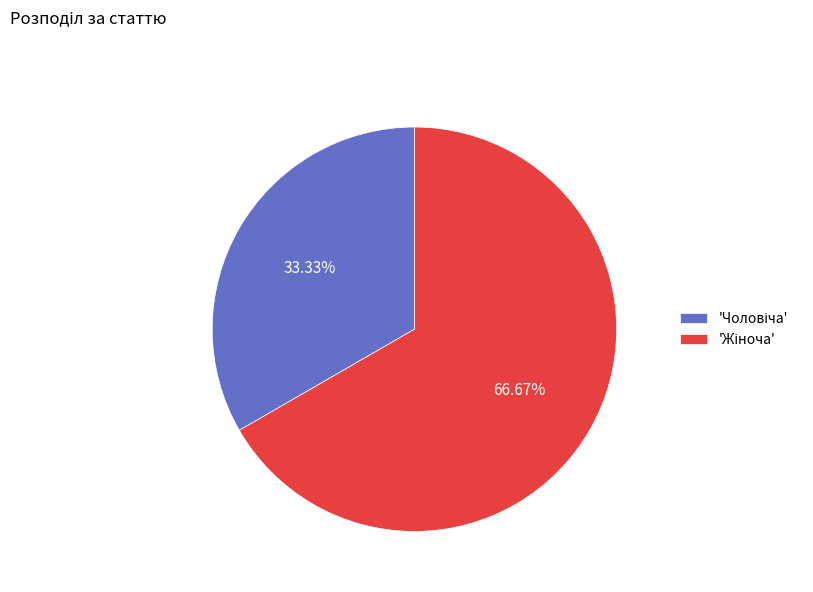

Does any single category account for the majority?

Yes